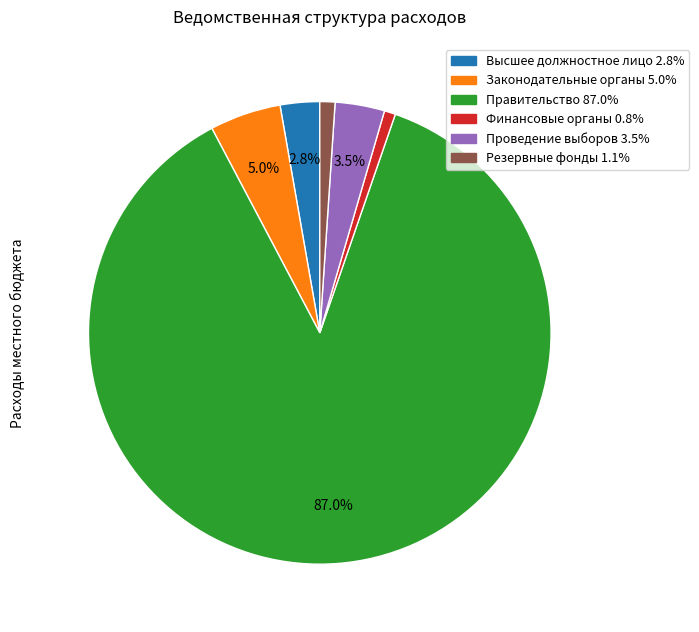

Is there any slice that represents more than half of the pie?

Yes